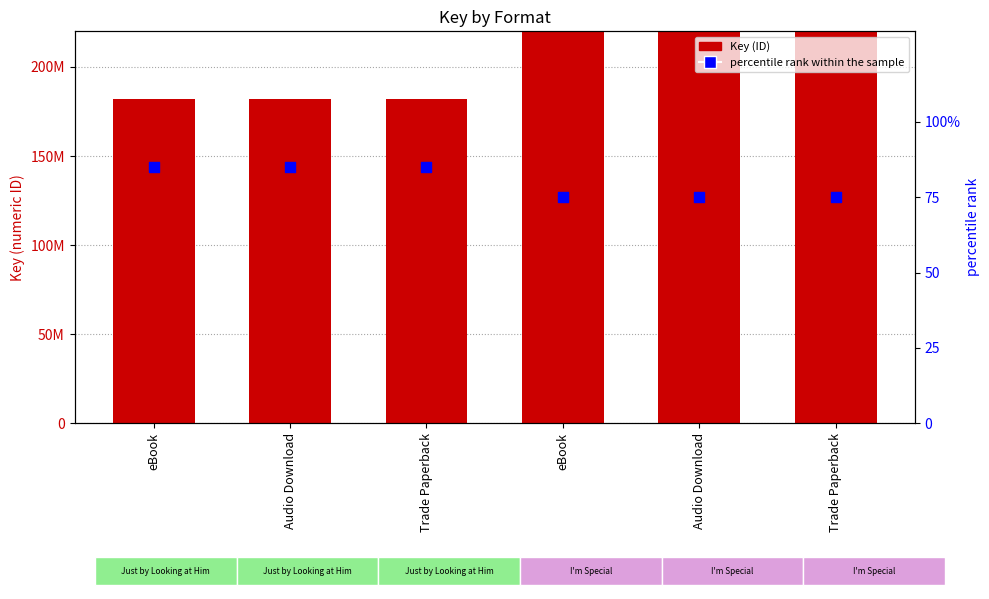

Is the value of percentile rank within the sample at Trade Paperback greater than the value of Key at Trade Paperback?

No